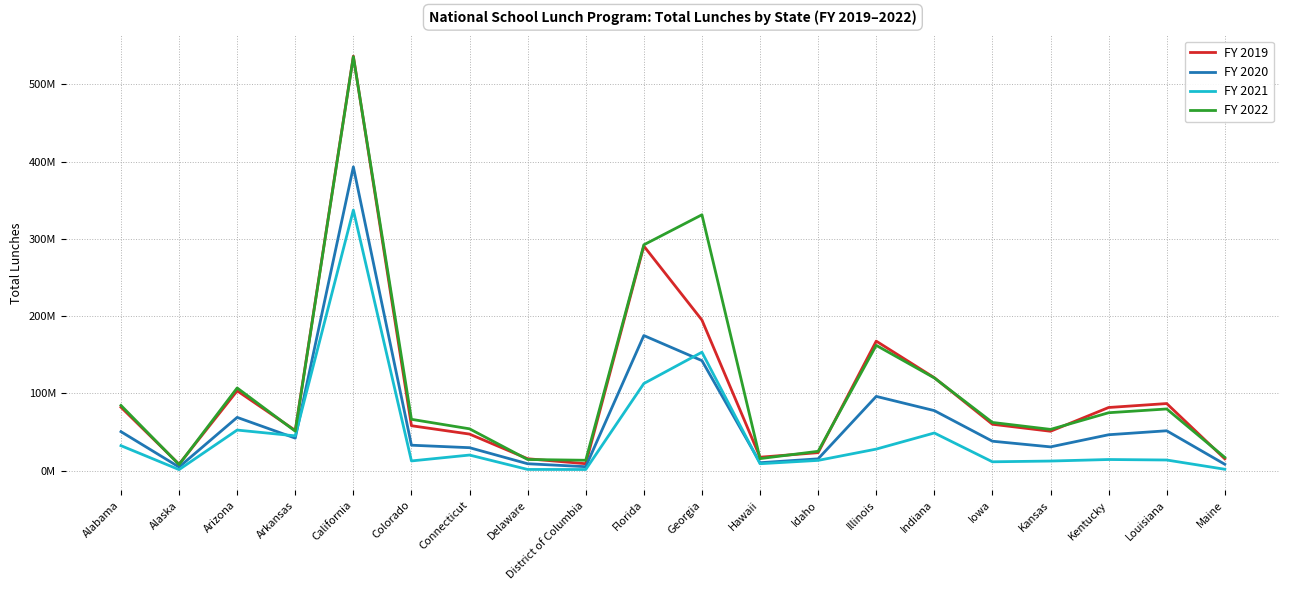

Is the value of FY 2022 at Kansas greater than the value of FY 2019 at Arkansas?

Yes